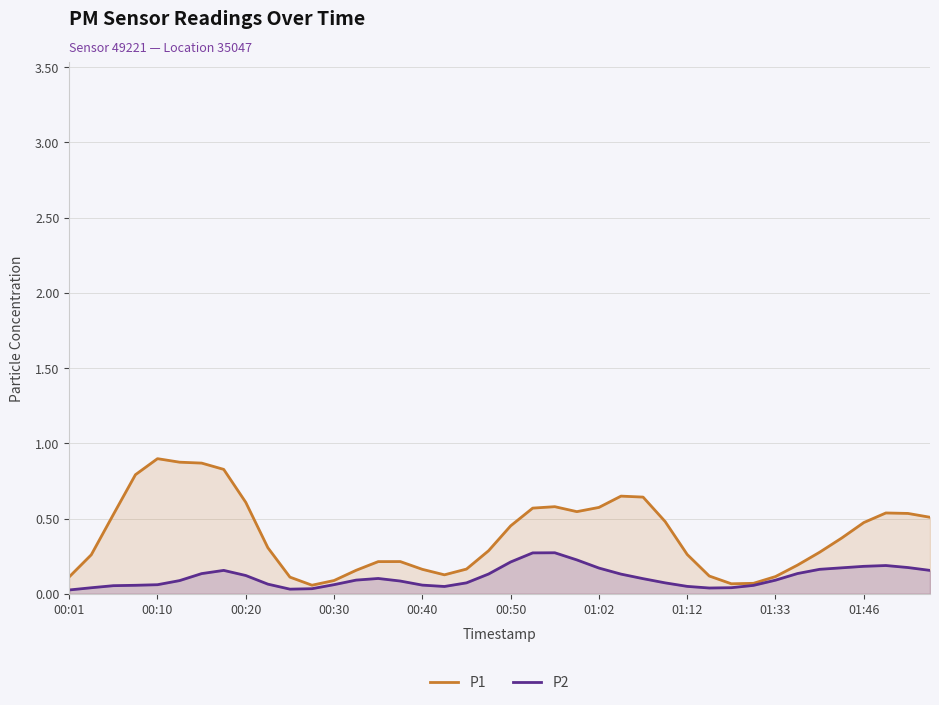

What is the total value across all series at 30?

0.1